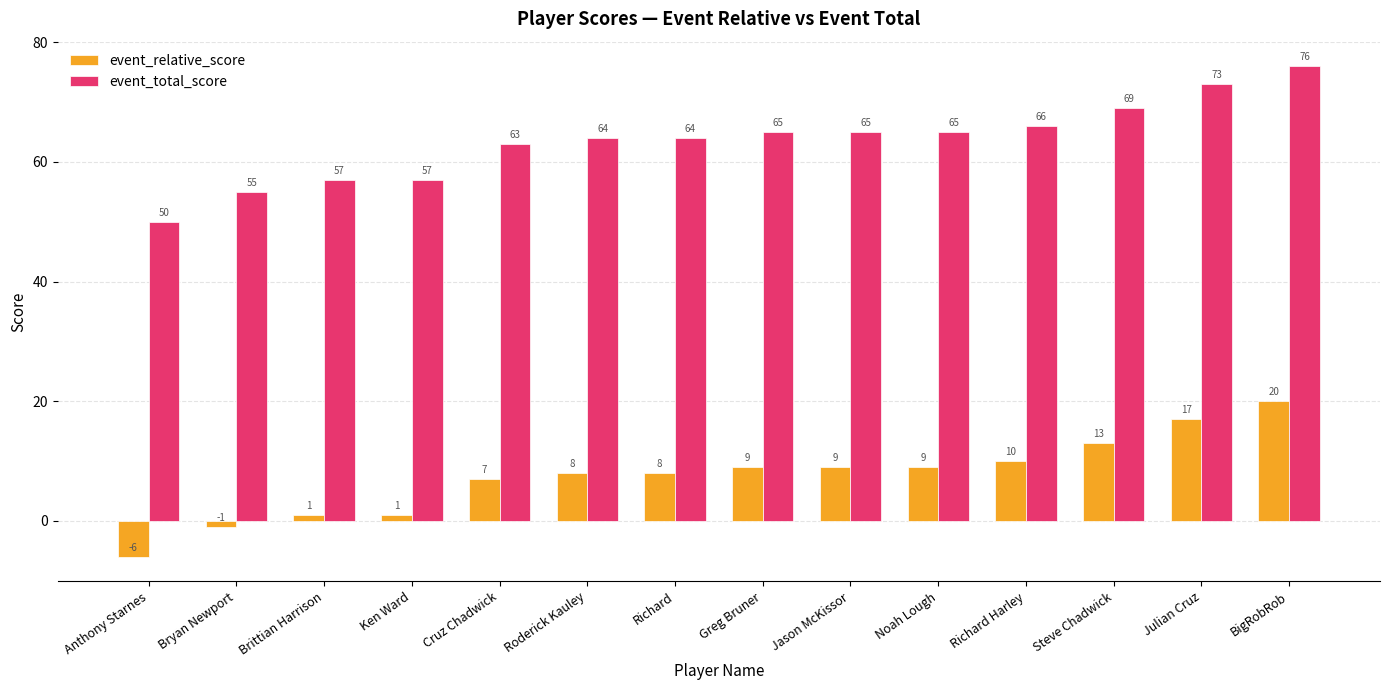

What is the sum of the event_total_score values at Greg Bruner and Julian Cruz?

138